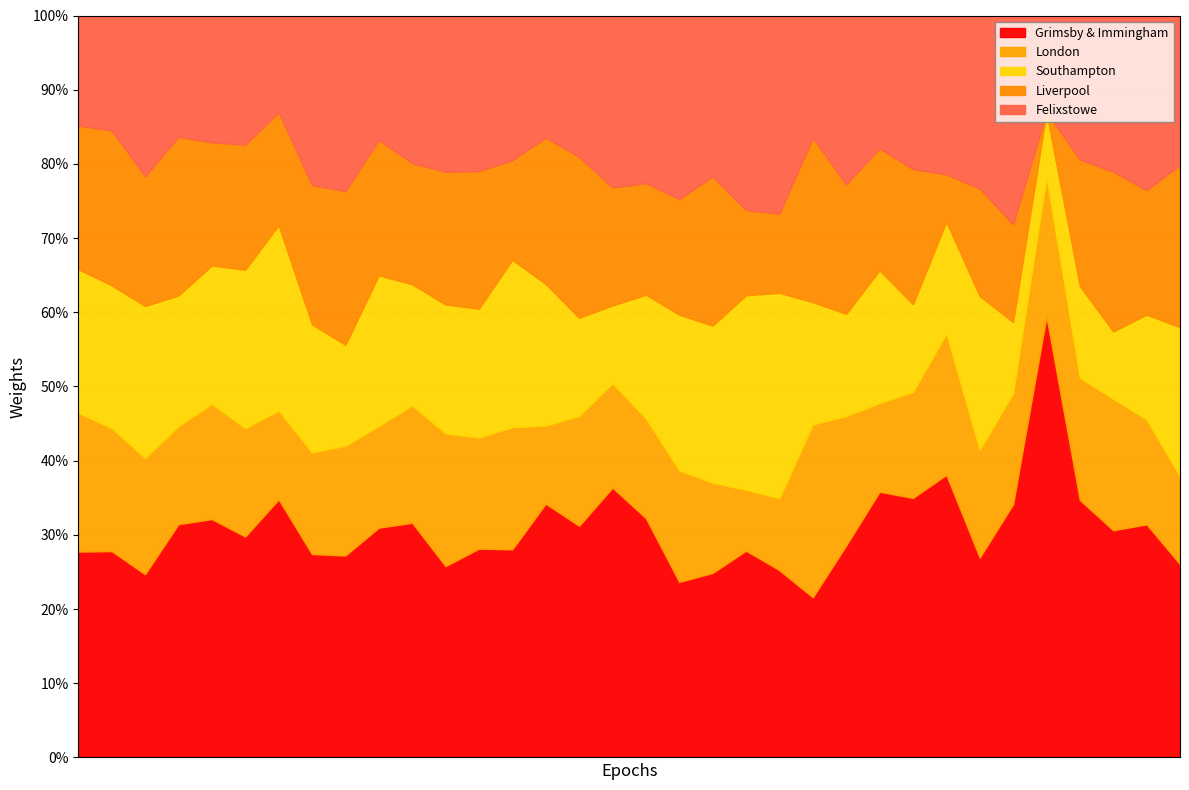

What are all the series names shown in the legend?

Grimsby & Immingham, London, Southampton, Liverpool, Felixstowe